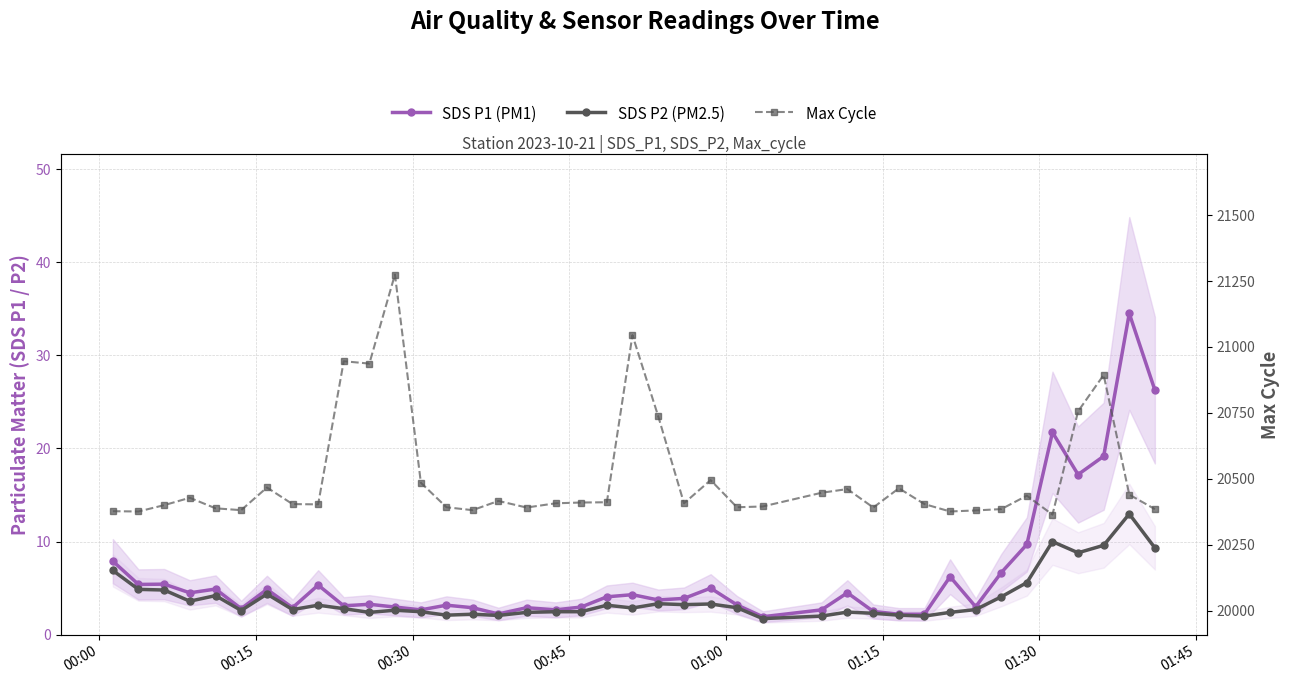

How many categories are shown in the chart?

40